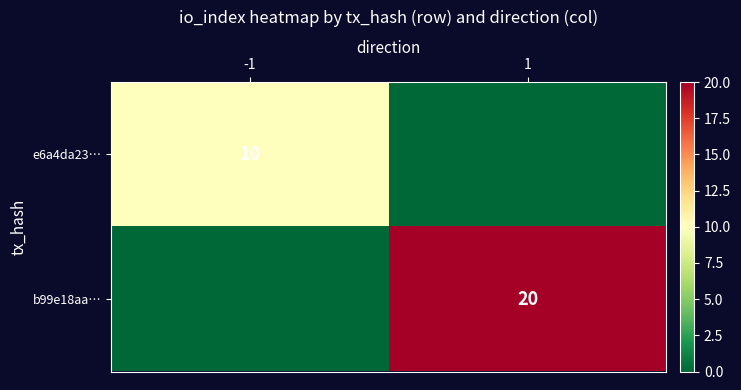

The e6a4da23… series shows 10 at -1. True or false?

True